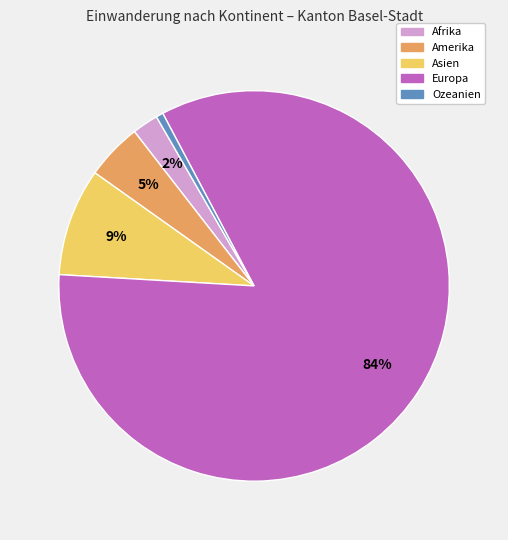

Count the number of slices in the pie.

5